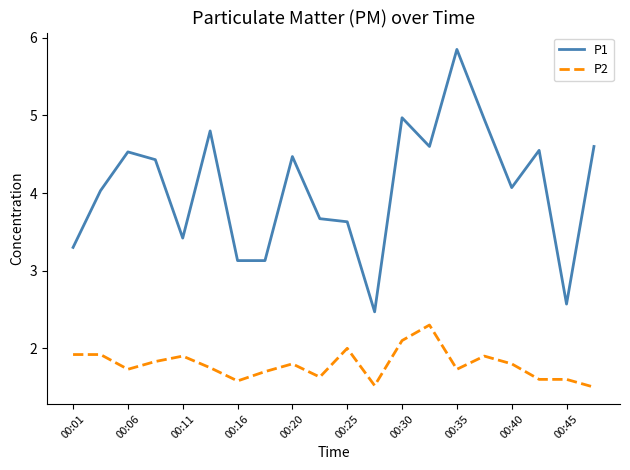

What is the difference between the maximum and minimum values in the P2 series?

0.8